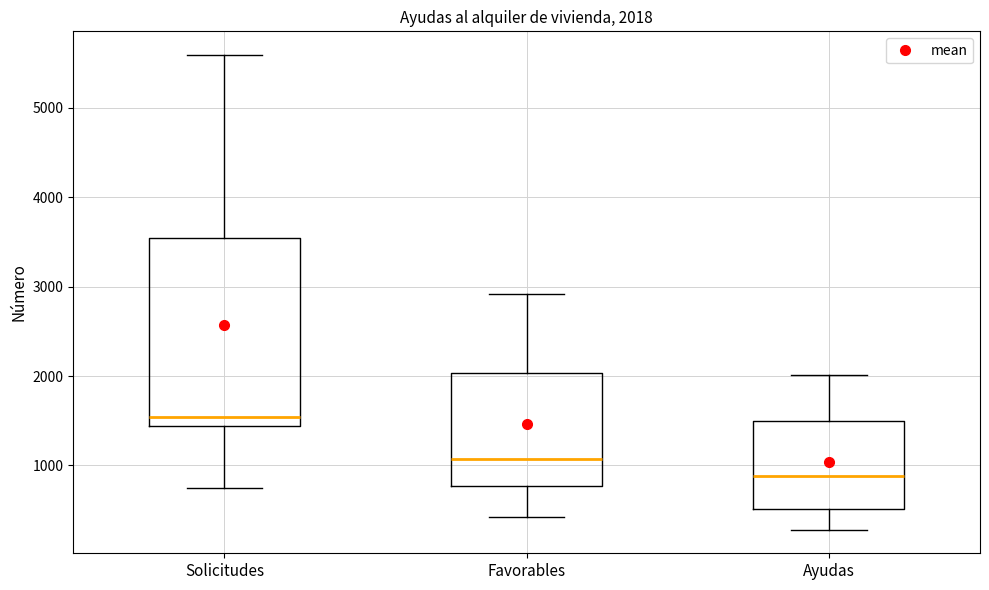

Comparing the boxes themselves (not the whiskers), which one is the tallest?

Solicitudes